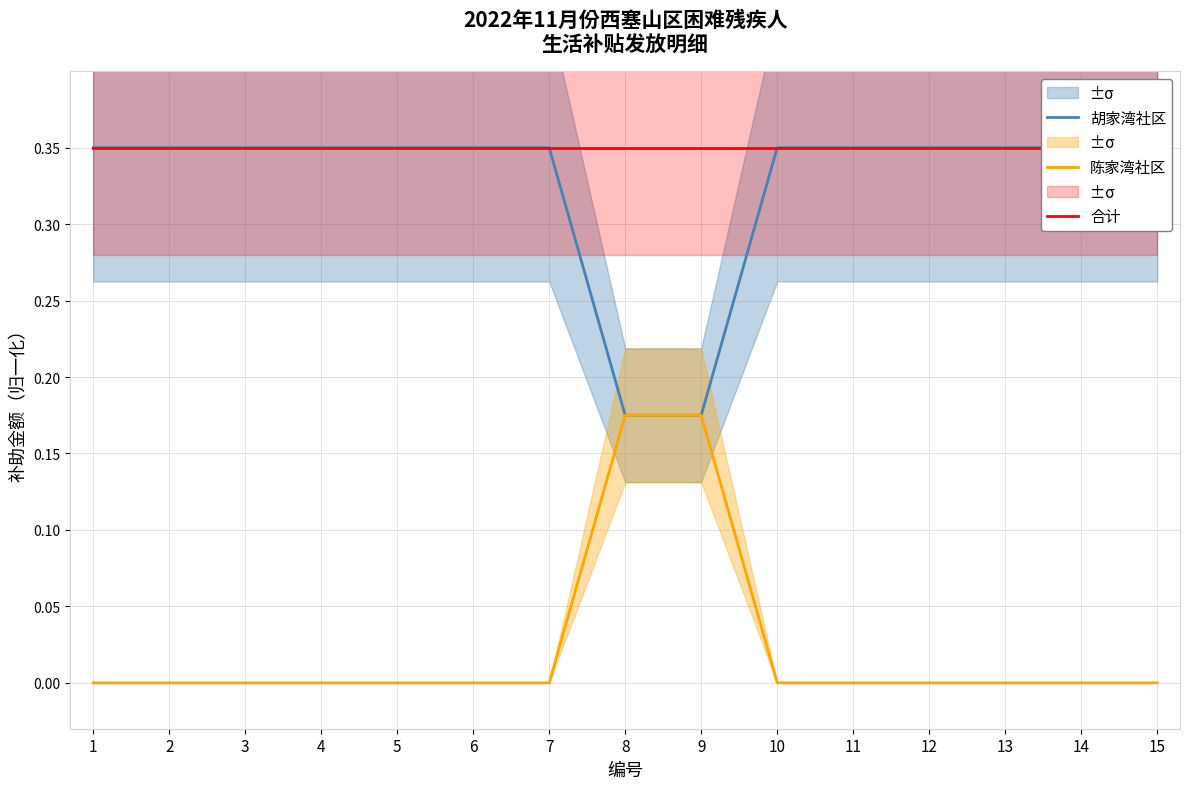

Reading left to right, list all the values displayed in this chart.

胡家湾社区: 1=0.3	2=0.3	3=0.3	4=0.3	5=0.3	6=0.3	7=0.3	8=0.2	9=0.2	10=0.3	11=0.3	12=0.3	13=0.3	14=0.3	15=0.3
陈家湾社区: 1=0.0	2=0.0	3=0.0	4=0.0	5=0.0	6=0.0	7=0.0	8=0.2	9=0.2	10=0.0	11=0.0	12=0.0	13=0.0	14=0.0	15=0.0
合计: 1=0.3	2=0.3	3=0.3	4=0.3	5=0.3	6=0.3	7=0.3	8=0.3	9=0.3	10=0.3	11=0.3	12=0.3	13=0.3	14=0.3	15=0.3